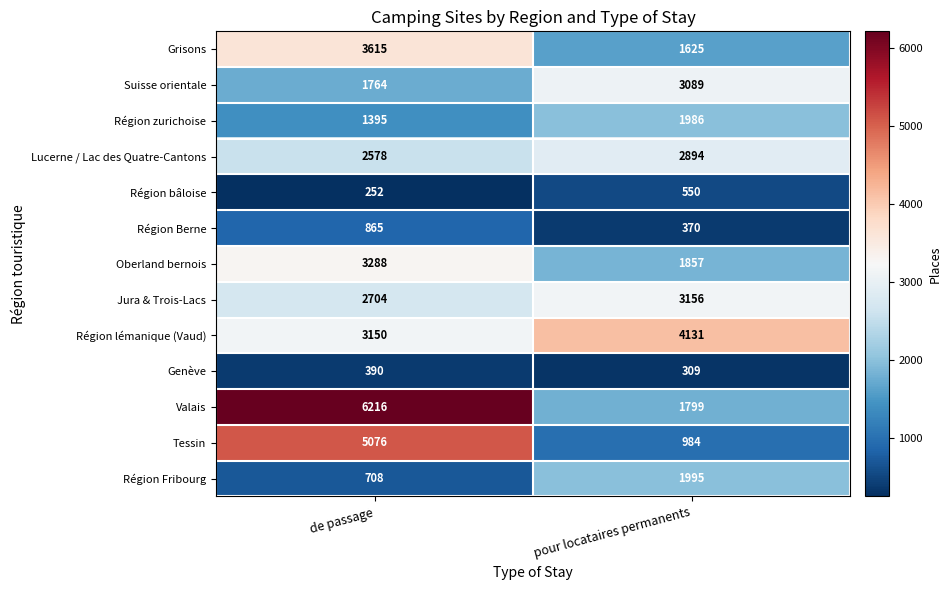

At which label is Valais closest to 4007?

pour locataires permanents